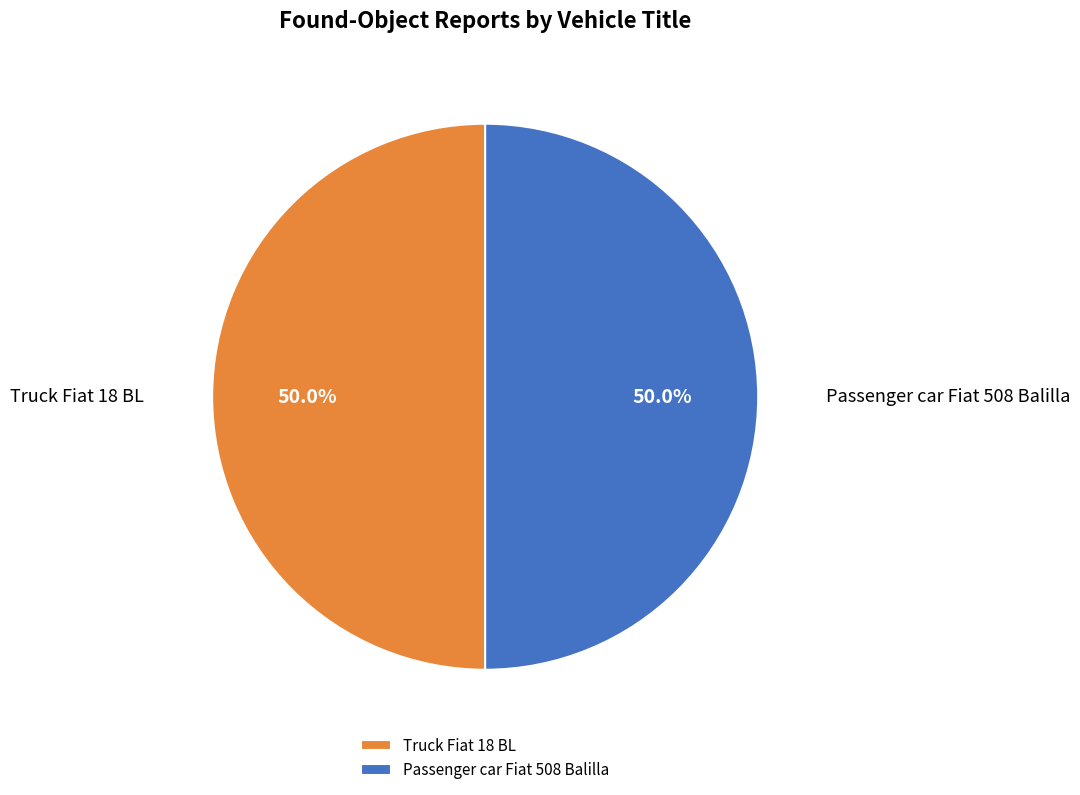

What is the ratio of the value at Truck Fiat 18 BL to the value at Passenger car Fiat 508 Balilla?

1.0